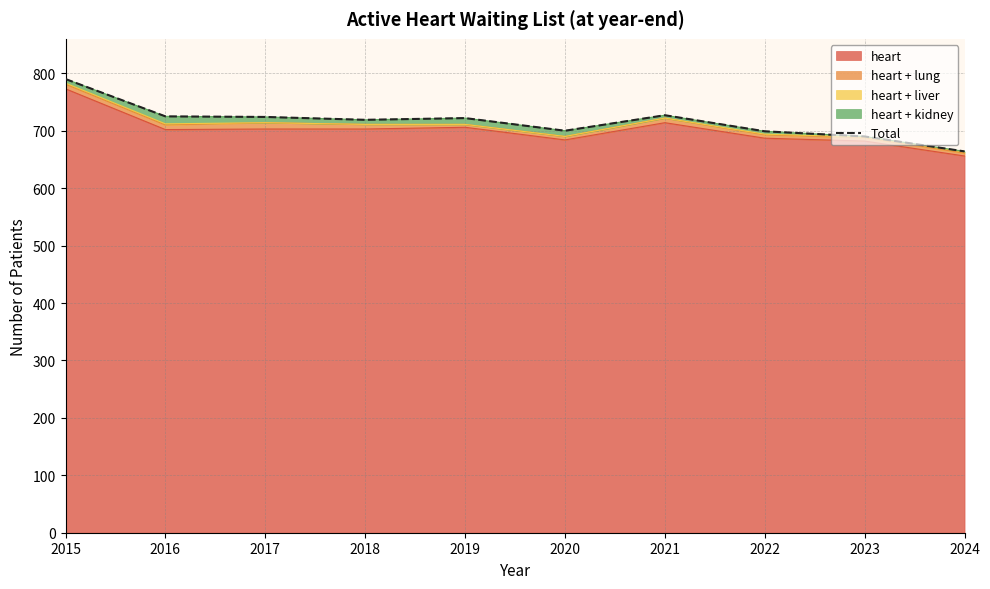

What is the difference between the values at 2016 and 2015?

65